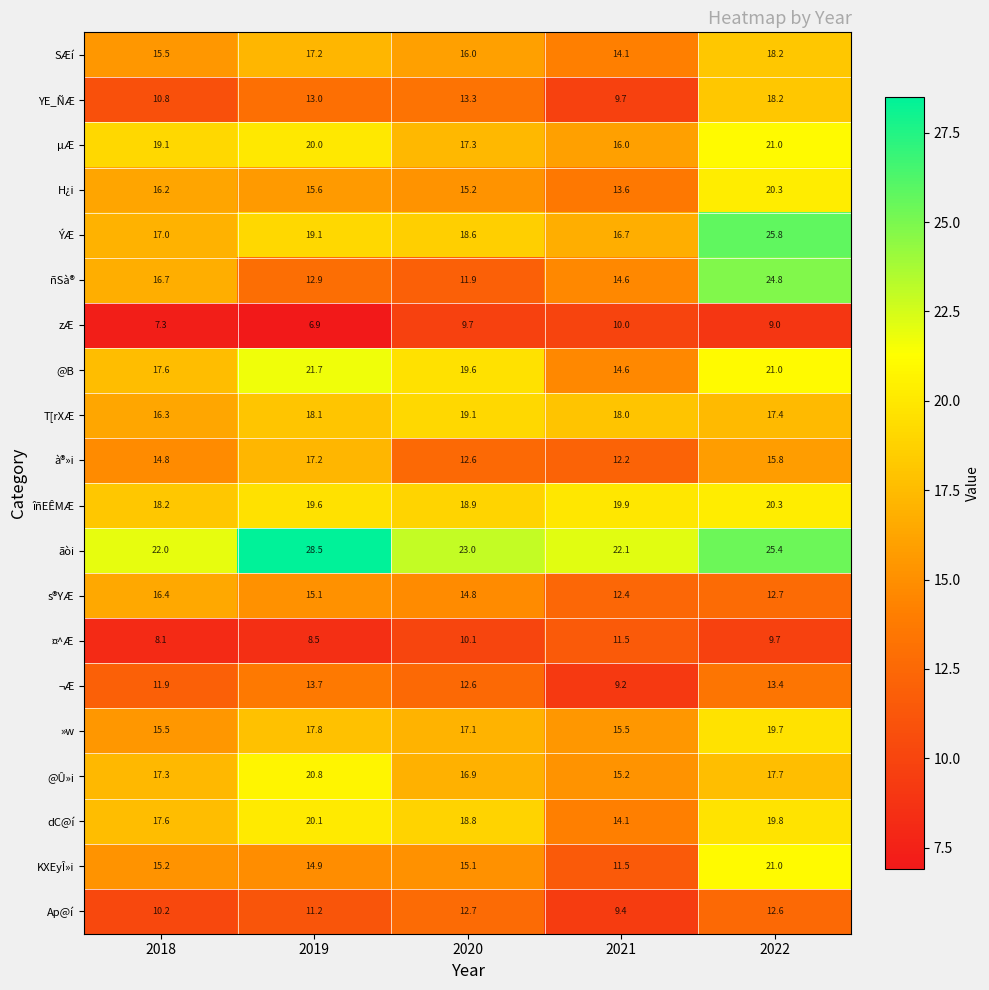

Which series has the largest range (max minus min)?

ñSà®